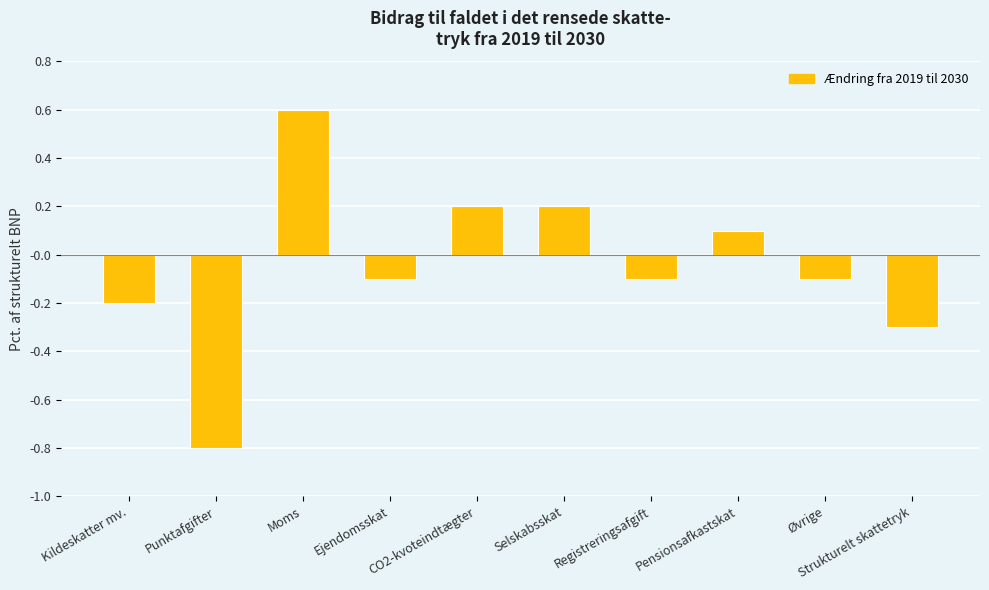

Is it true that the value at Registreringsafgift is -0.1?

True